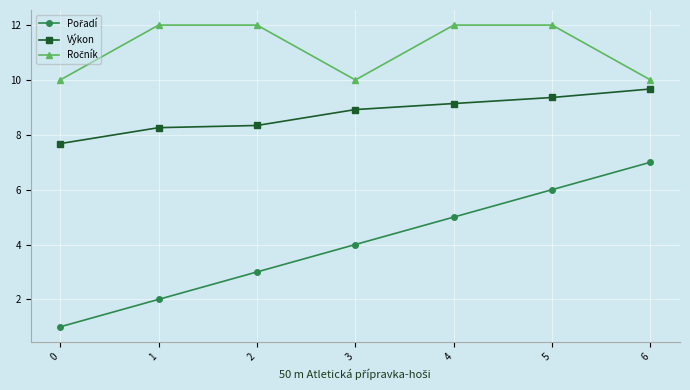

What is the greatest value displayed?

12.0